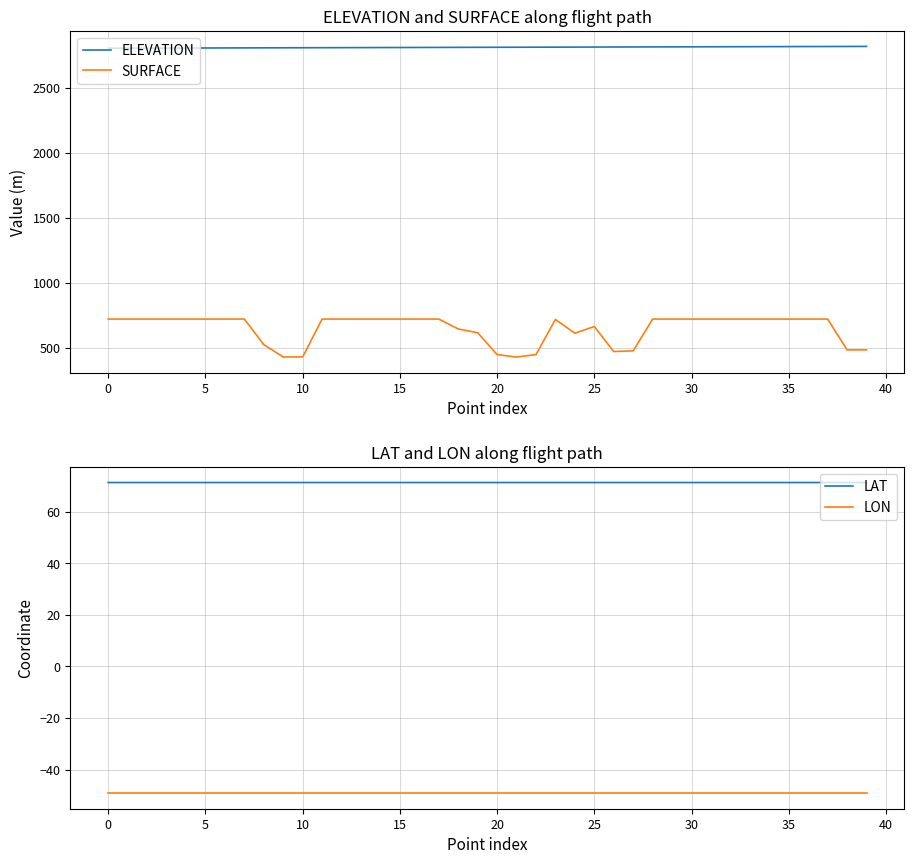

True or false: ELEVATION and SURFACE cross at least once.

False